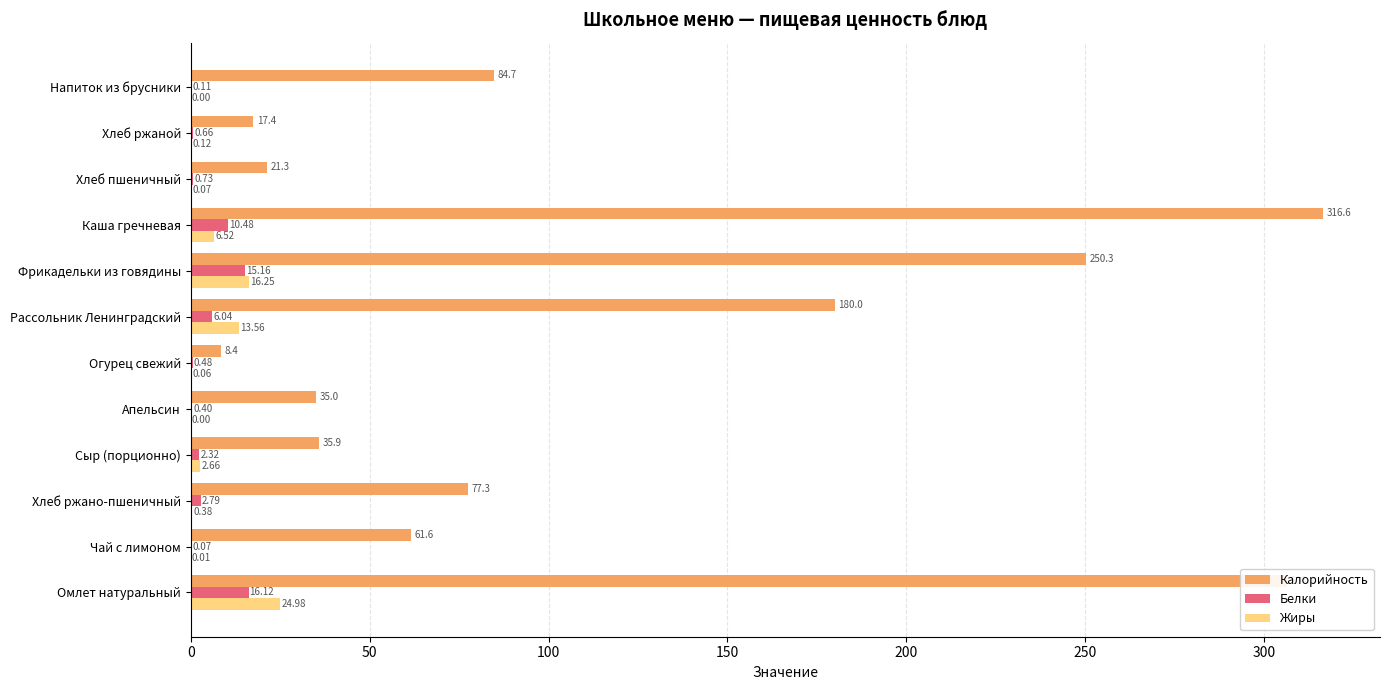

What is the sum of all Жиры values?

64.6